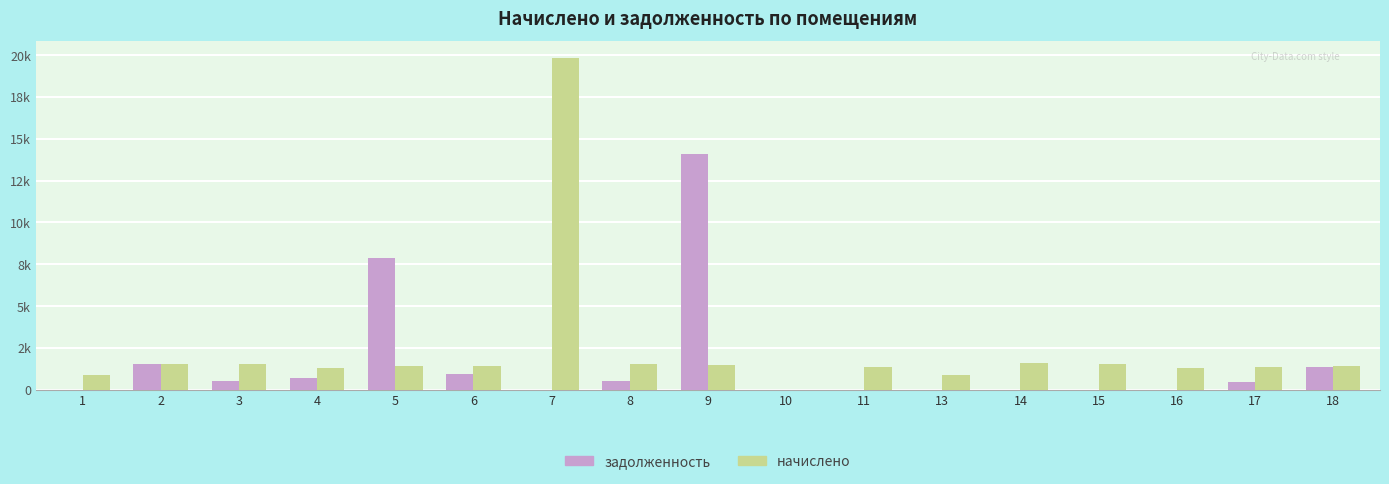

Which series has the largest total across all categories?

начислено